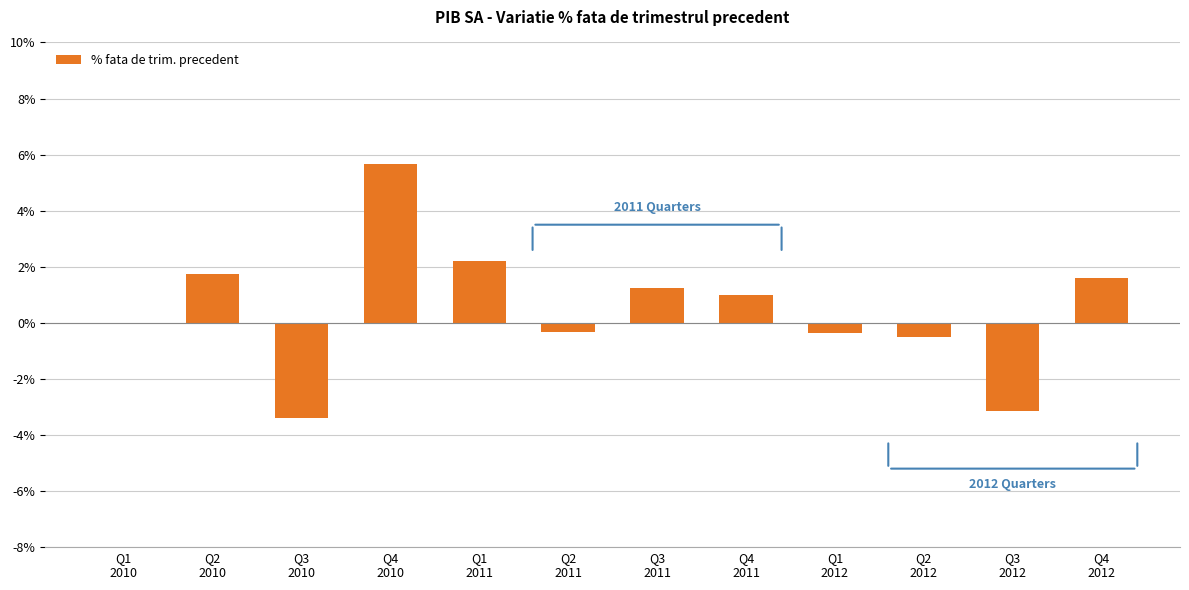

What is the sum of all values?

5.7